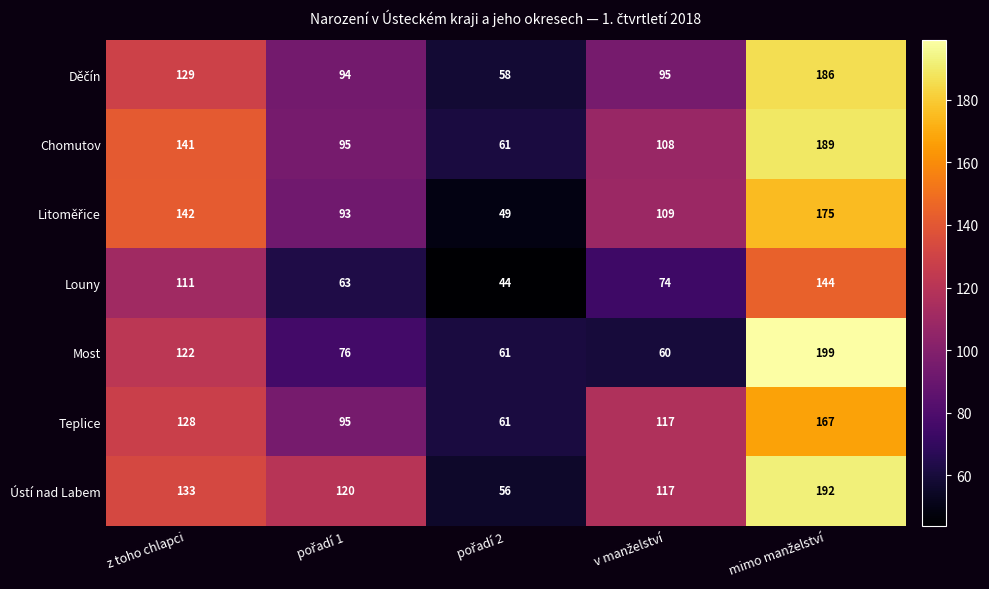

What is the difference between the maximum and minimum values in the Louny series?

100